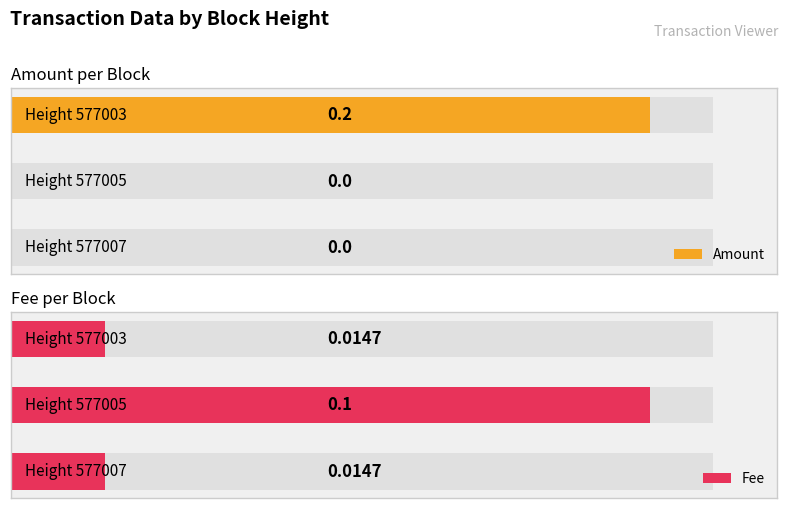

Is it true that Fee equals 0.0 at 2?

True